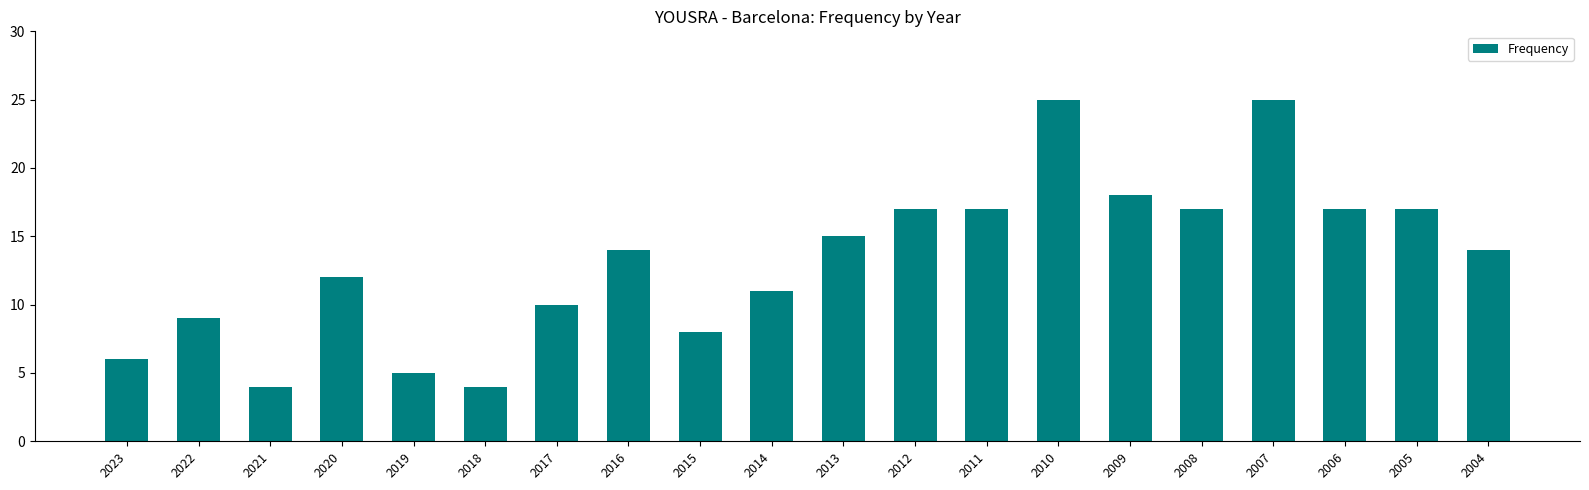

What is the greatest value displayed?

25